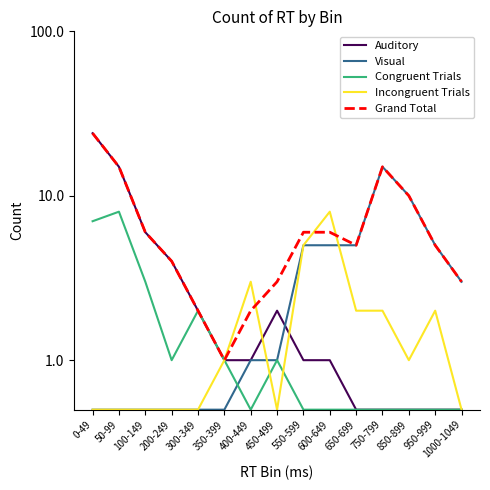

Reading left to right, extract all data points from this chart.

Auditory: 24.0	15.0	6.0	4.0	2.0	1.0	1.0	2.0	1.0	1.0	0.5	0.5	0.5	0.5	0.5
Visual: 0.5	0.5	0.5	0.5	0.5	0.5	1.0	1.0	5.0	5.0	5.0	15.0	10.0	5.0	3.0
Congruent Trials: 7.0	8.0	3.0	1.0	2.0	1.0	0.5	1.0	0.5	0.5	0.5	0.5	0.5	0.5	0.5
Incongruent Trials: 0.5	0.5	0.5	0.5	0.5	1.0	3.0	0.5	5.0	8.0	2.0	2.0	1.0	2.0	0.5
Grand Total: 24.0	15.0	6.0	4.0	2.0	1.0	2.0	3.0	6.0	6.0	5.0	15.0	10.0	5.0	3.0